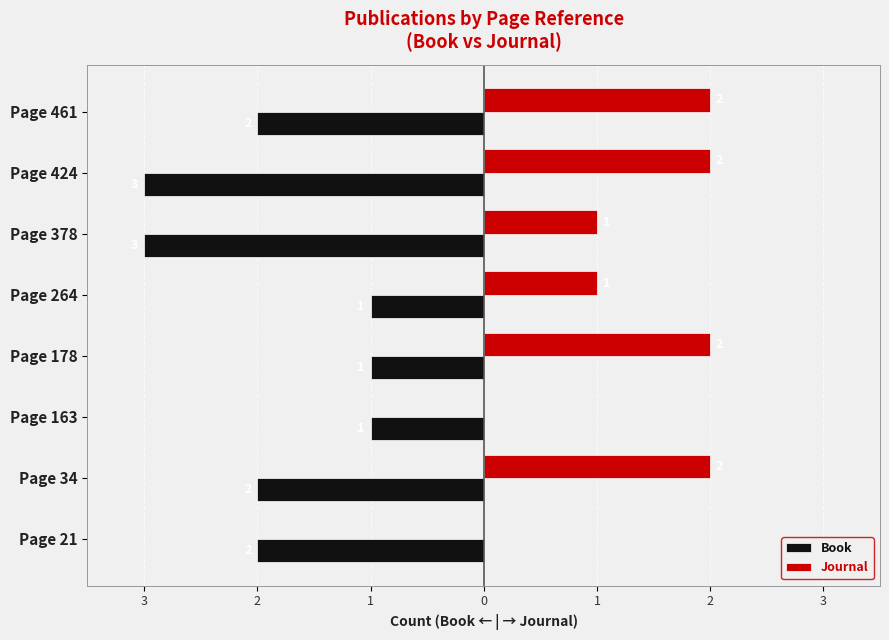

What are all the series names shown in the legend?

Book, Journal